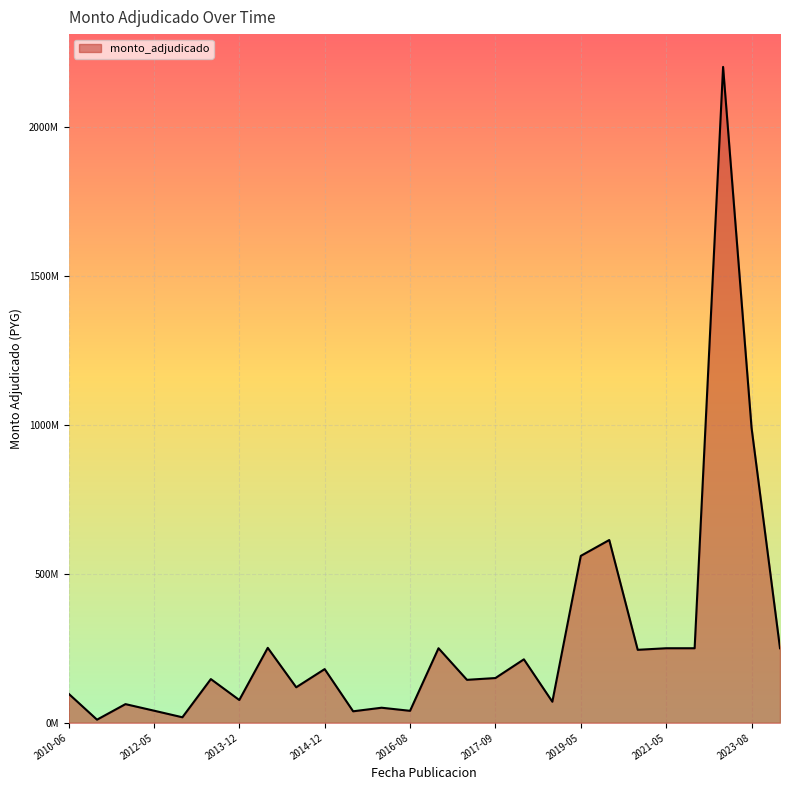

How many interior local valleys (lower than both neighbors) does the data have?

9